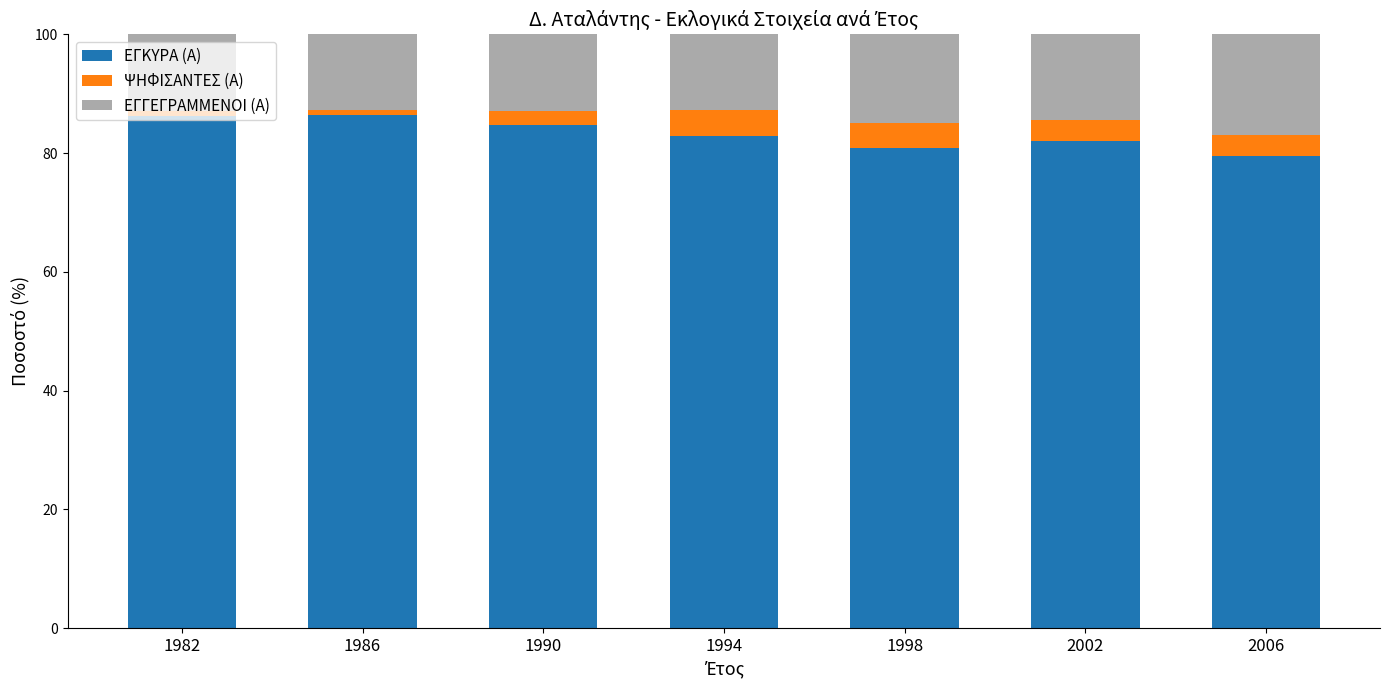

Is it true that ΕΓΚΥΡΑ (Α) equals 116.0 at 1982?

False